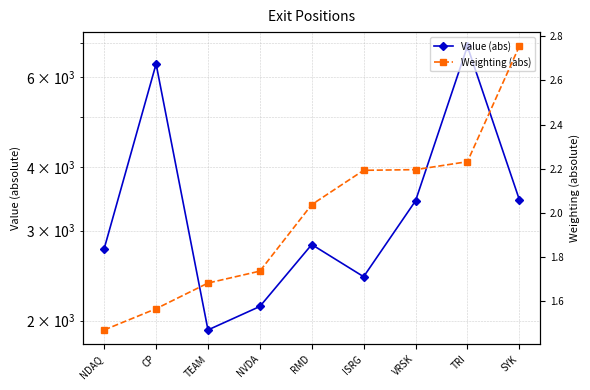

True or false: Weighting (abs) and Value (abs) cross at least once.

False